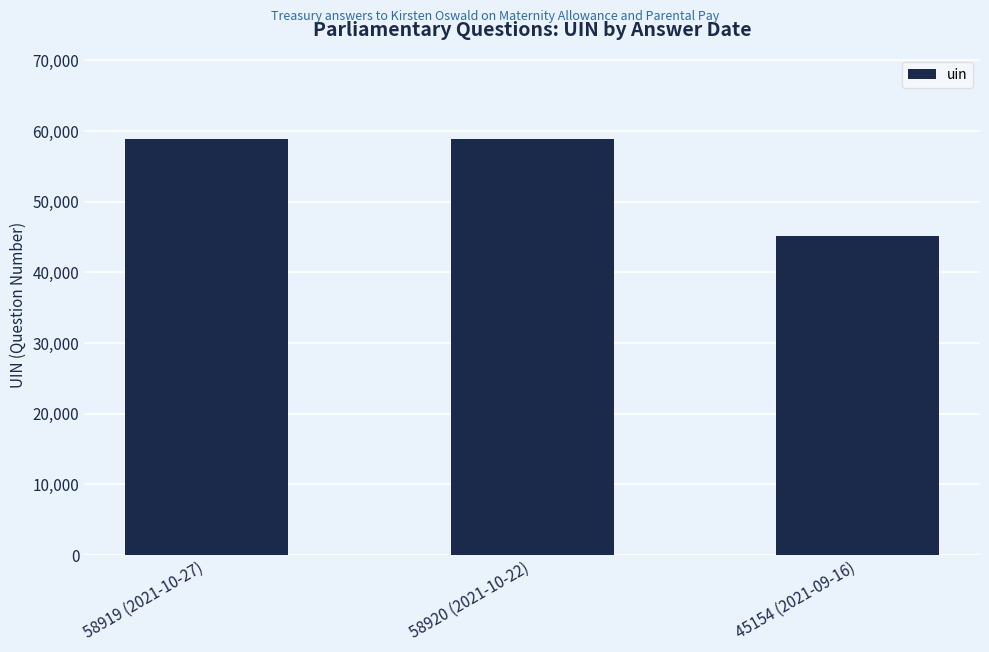

Is it true that the value at 45154 (2021-09-16) is 20079?

False